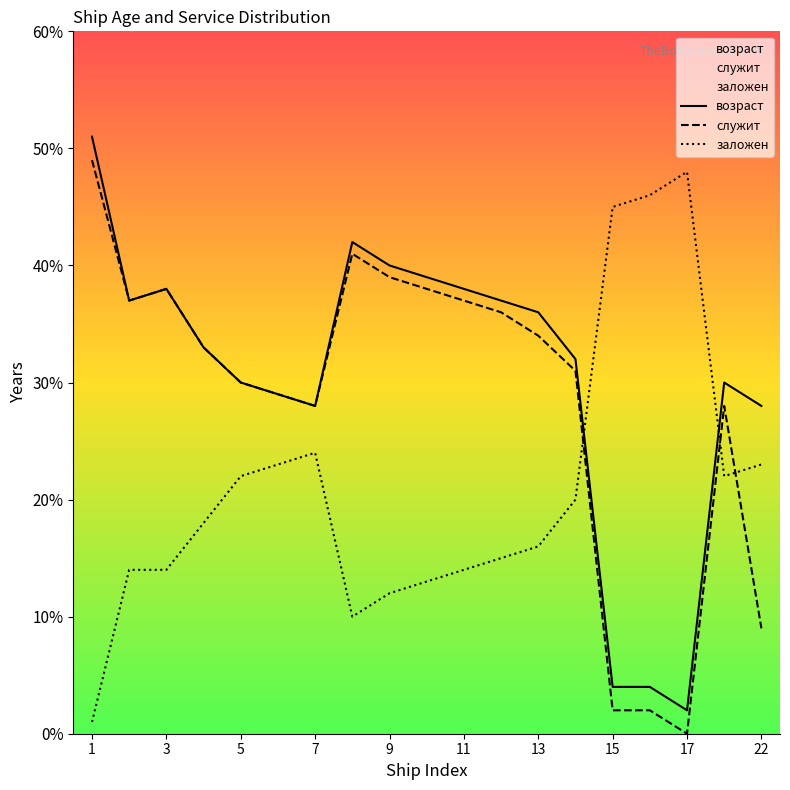

What value does the служит series have at 13?

34.0